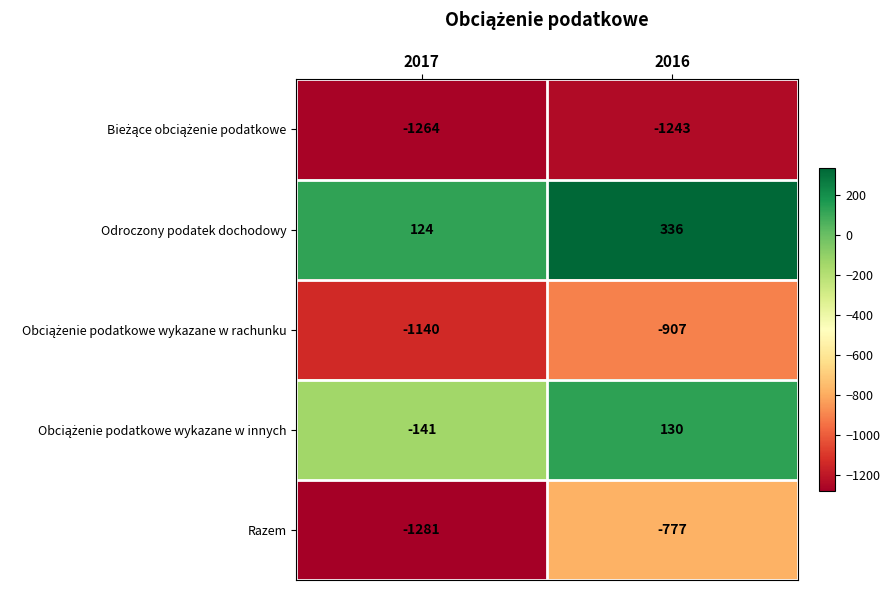

Which series changed the most between 2017 and 2016?

Razem